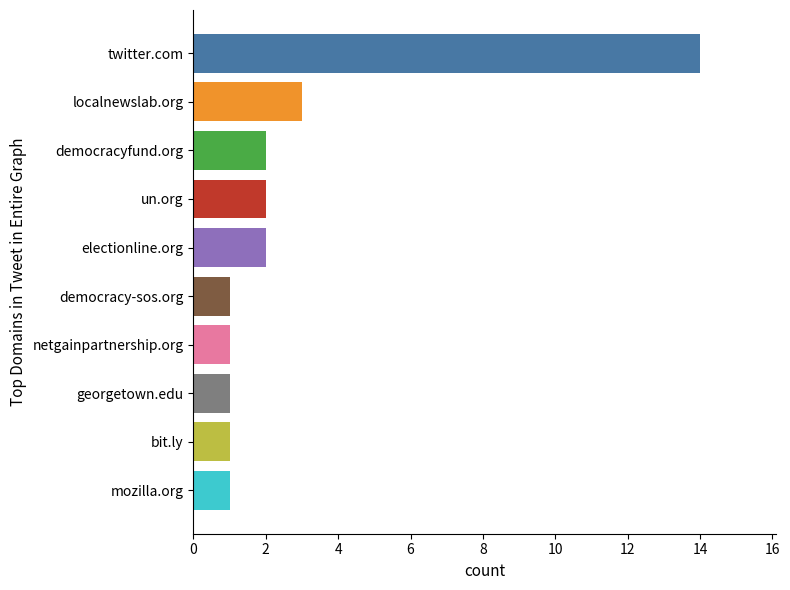

Reading top to bottom, transcribe all the data shown in this chart.

14	3	2	2	2	1	1	1	1	1